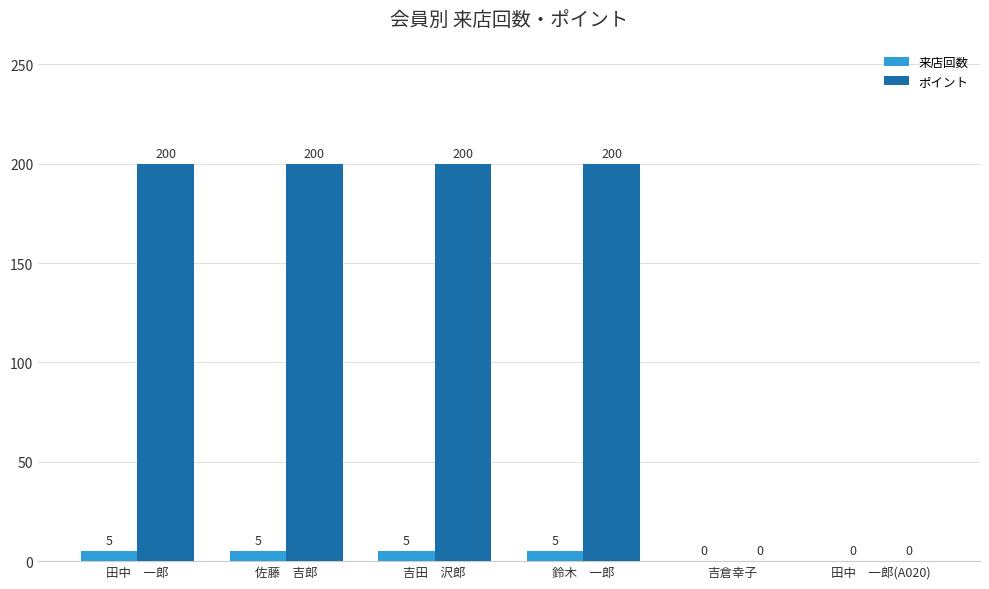

Reading left to right, extract all data points from this chart.

来店回数: 田中　一郎=5	佐藤　吉郎=5	吉田　沢郎=5	鈴木　一郎=5	吉倉幸子=0	田中　一郎(A020)=0
ポイント: 田中　一郎=200	佐藤　吉郎=200	吉田　沢郎=200	鈴木　一郎=200	吉倉幸子=0	田中　一郎(A020)=0